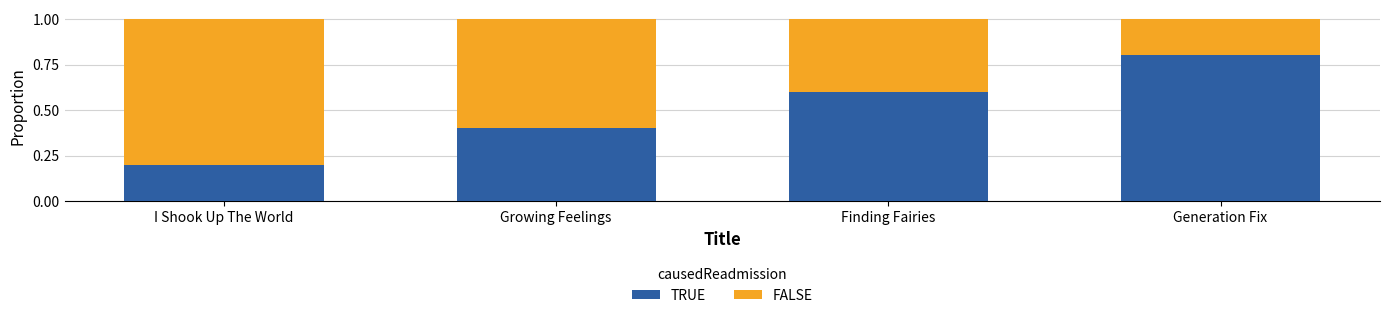

List the labels in order of TRUE value, smallest first.

I Shook Up The World, Growing Feelings, Finding Fairies, Generation Fix